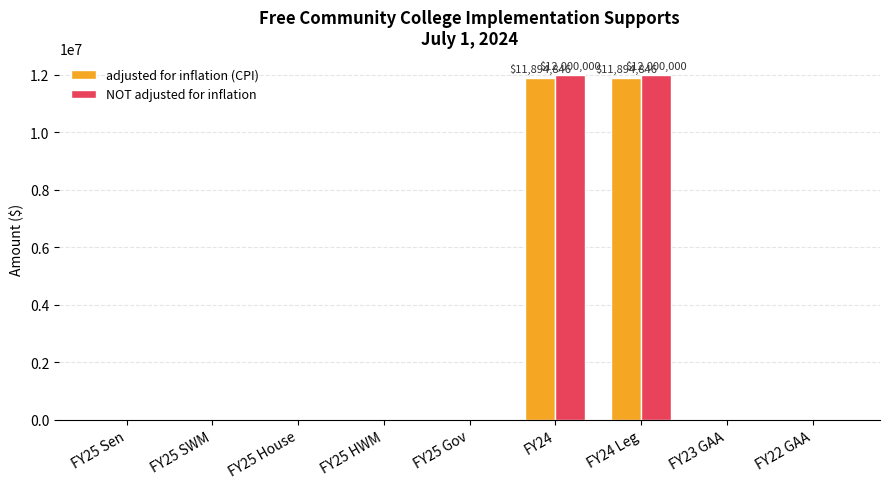

What is the greatest value displayed?

12000000